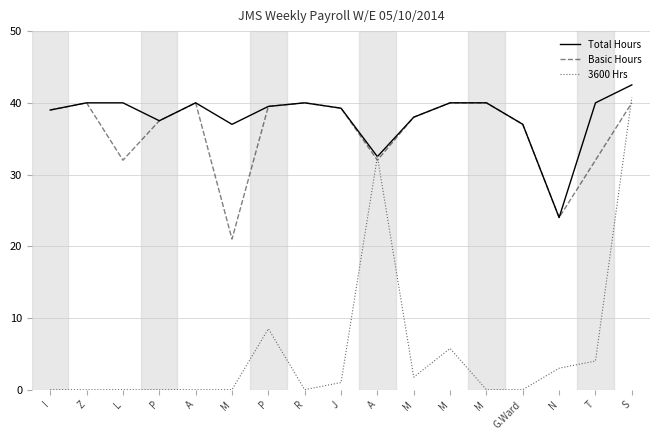

Does the chart display data point markers on the line(s)?

No